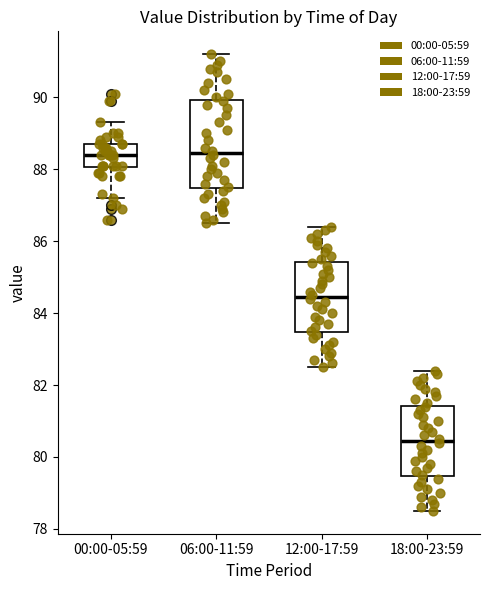

Where does the upper whisker of the box for 00:00-05:59 end on the y-axis? The values are not printed on the chart, so give them approximately, as read against the axis.

89.4